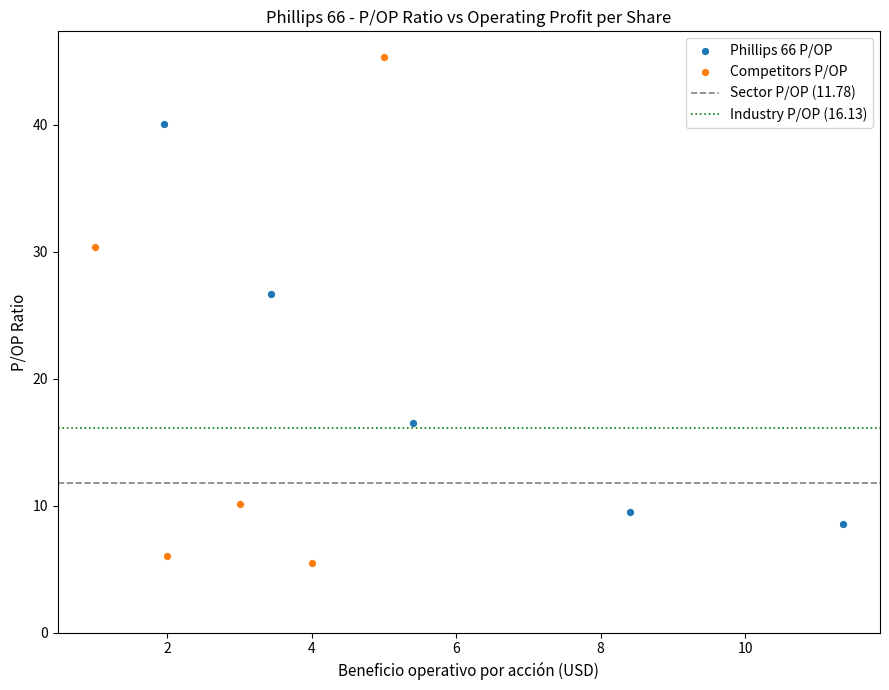

Which series has the largest Y range (max minus min)?

Competitors P/OP